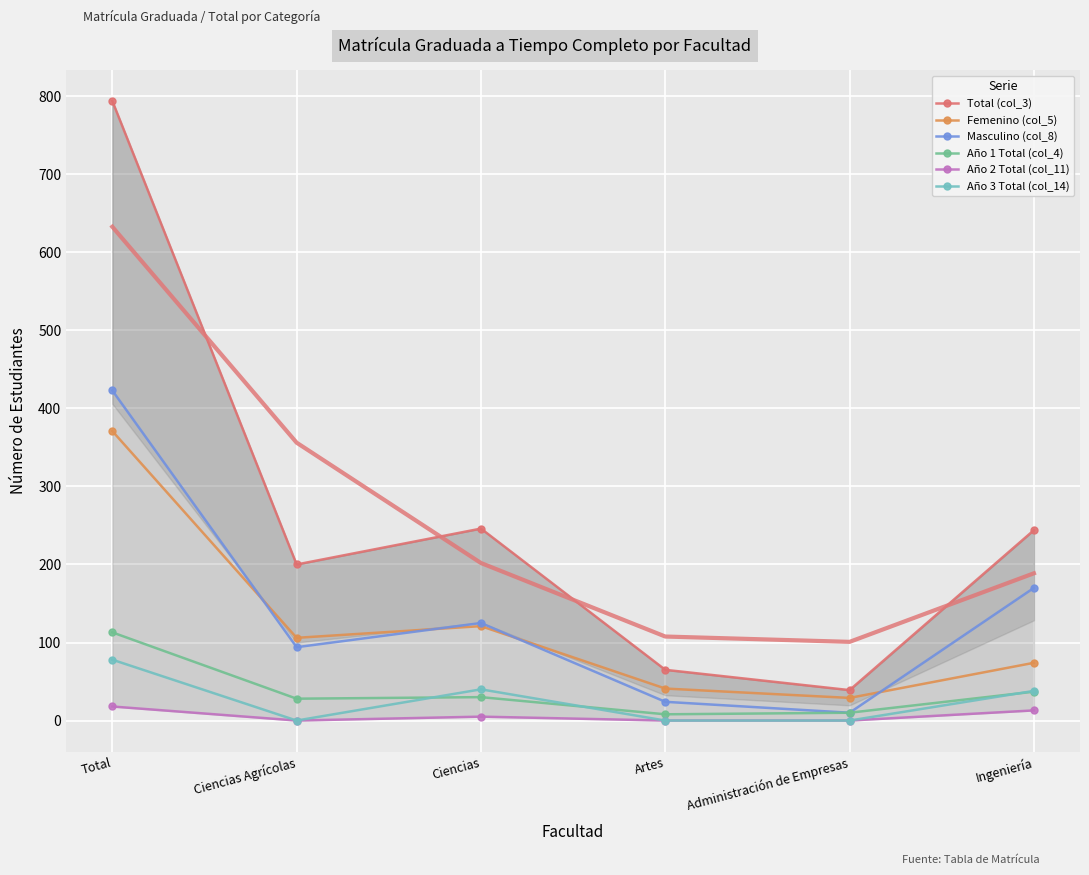

At which label does Año 3 Total (col_14) reach its peak?

Total